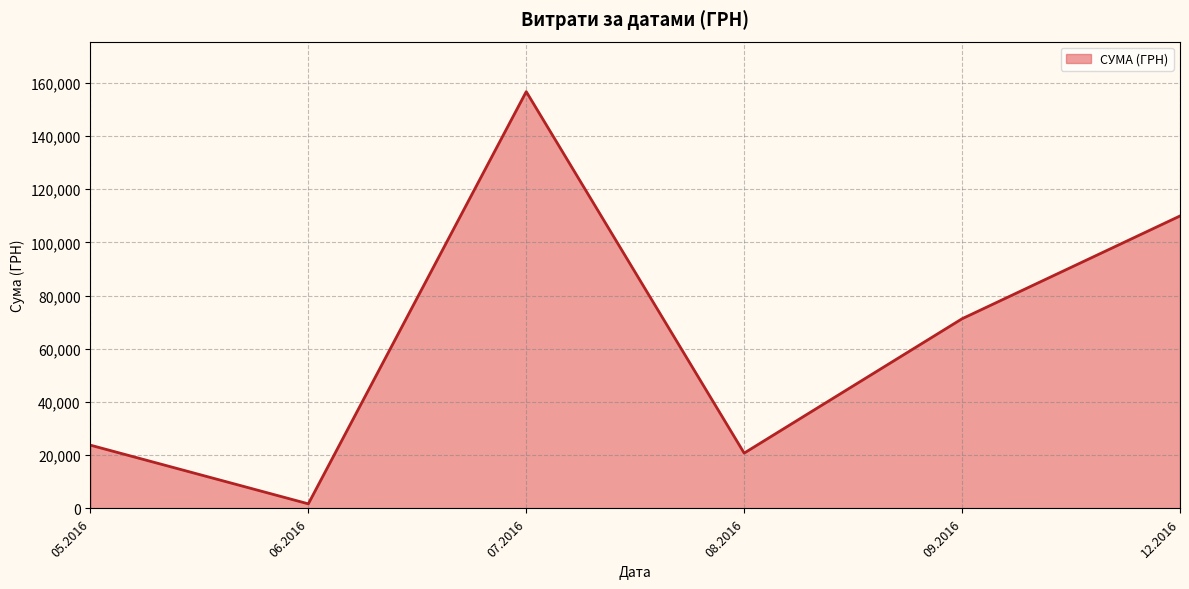

The value at 05.2016 is 23794.2. True or false?

True